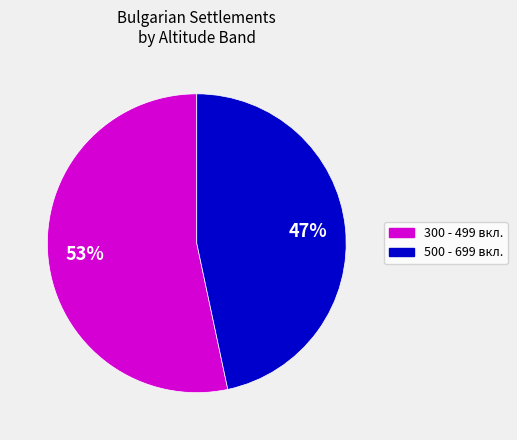

What is the smallest slice in the pie chart?

500 - 699 вкл.